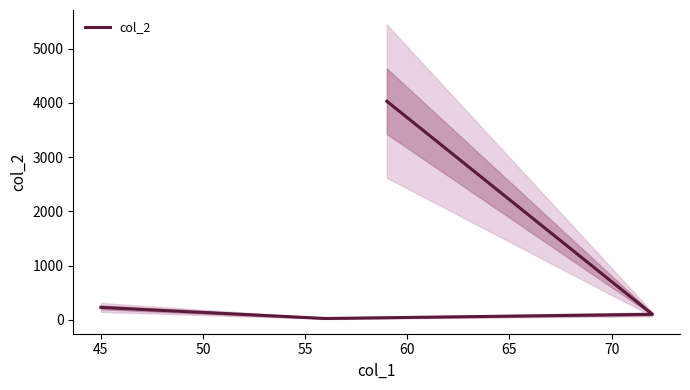

What is the sum of all values?

4395